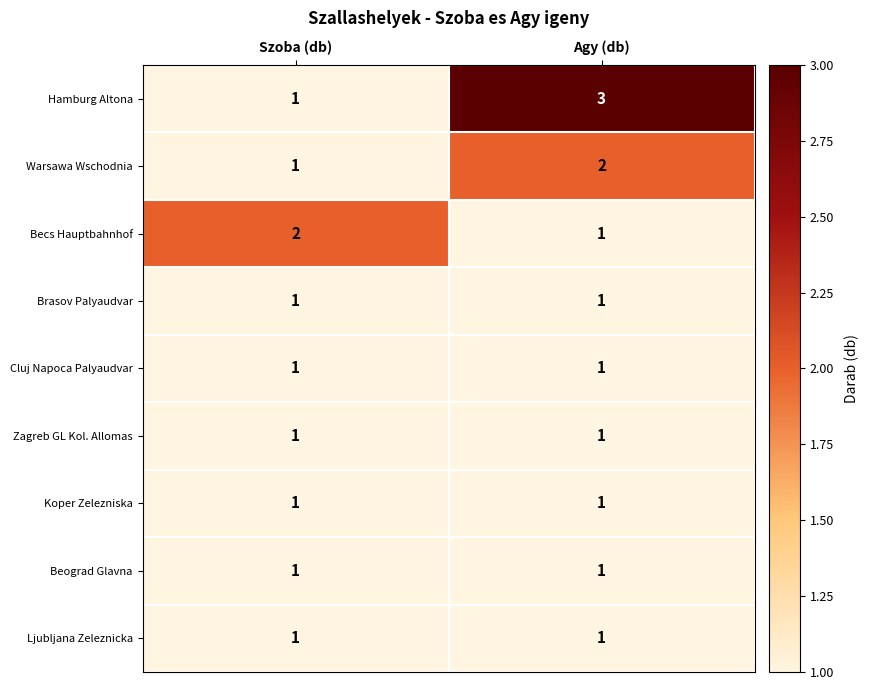

What is the sum of the Becs Hauptbahnhof values at Szoba (db) and Agy (db)?

3